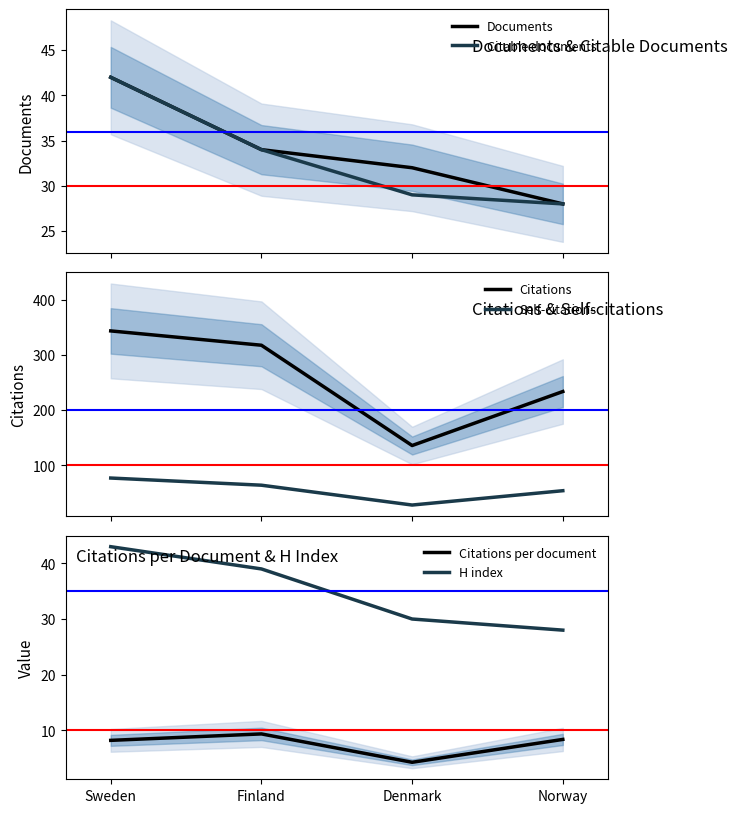

True or false: H index has more than 1 interior local peaks.

False